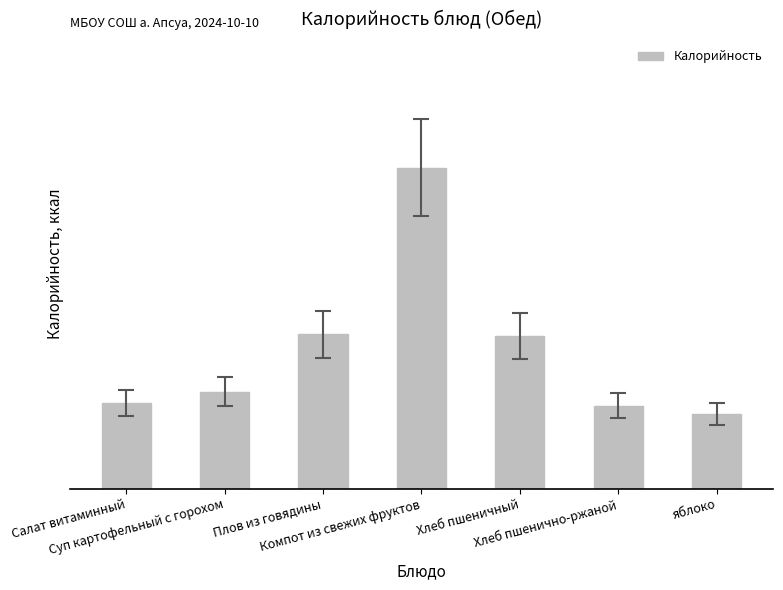

Does the chart contain any negative values?

No